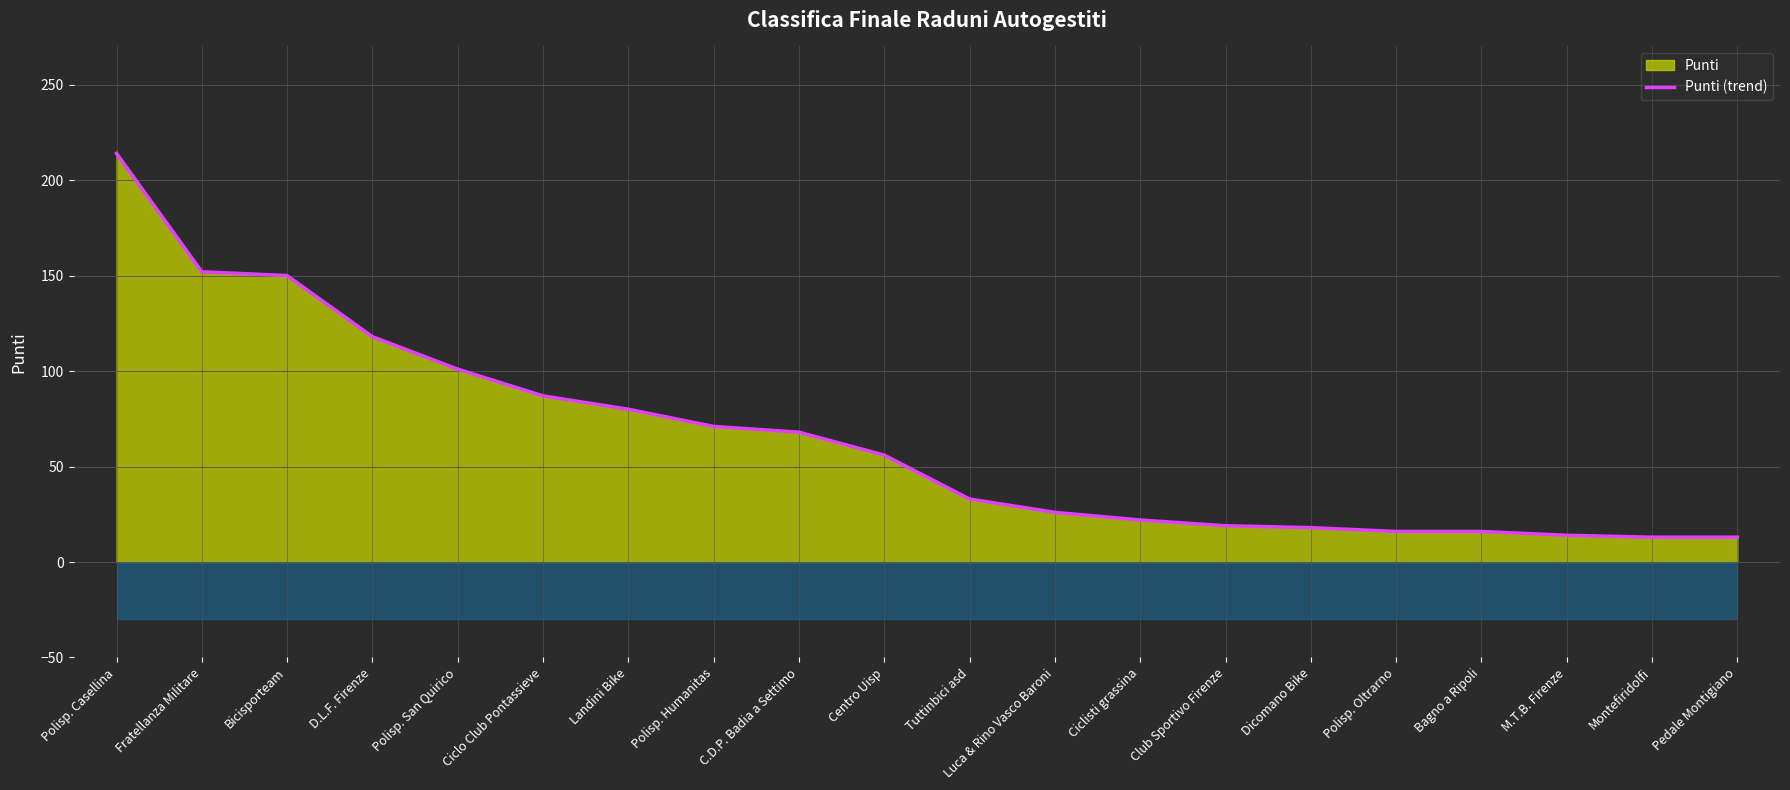

Which category has the lowest value across all series?

Montefiridolfi